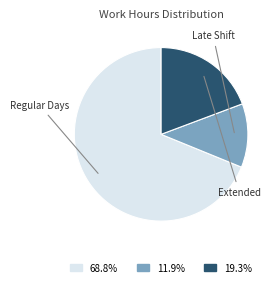

Does any single category account for the majority?

Yes